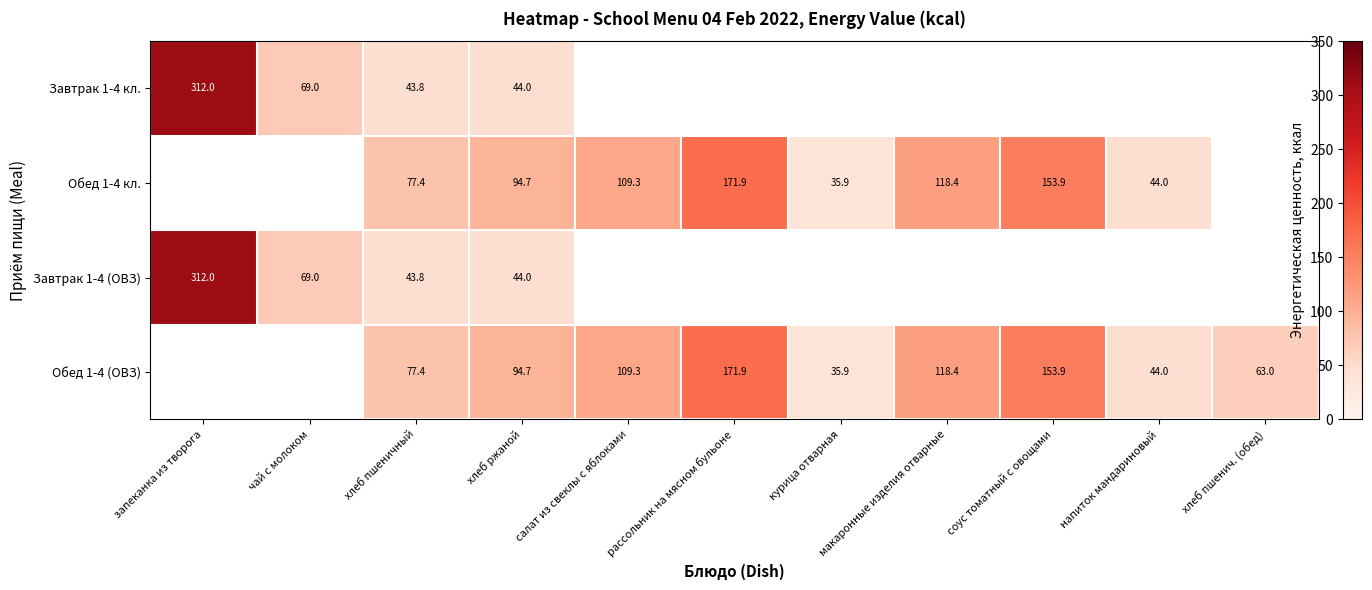

The Завтрак 1-4 кл. series shows 69.0 at чай с молоком. True or false?

True